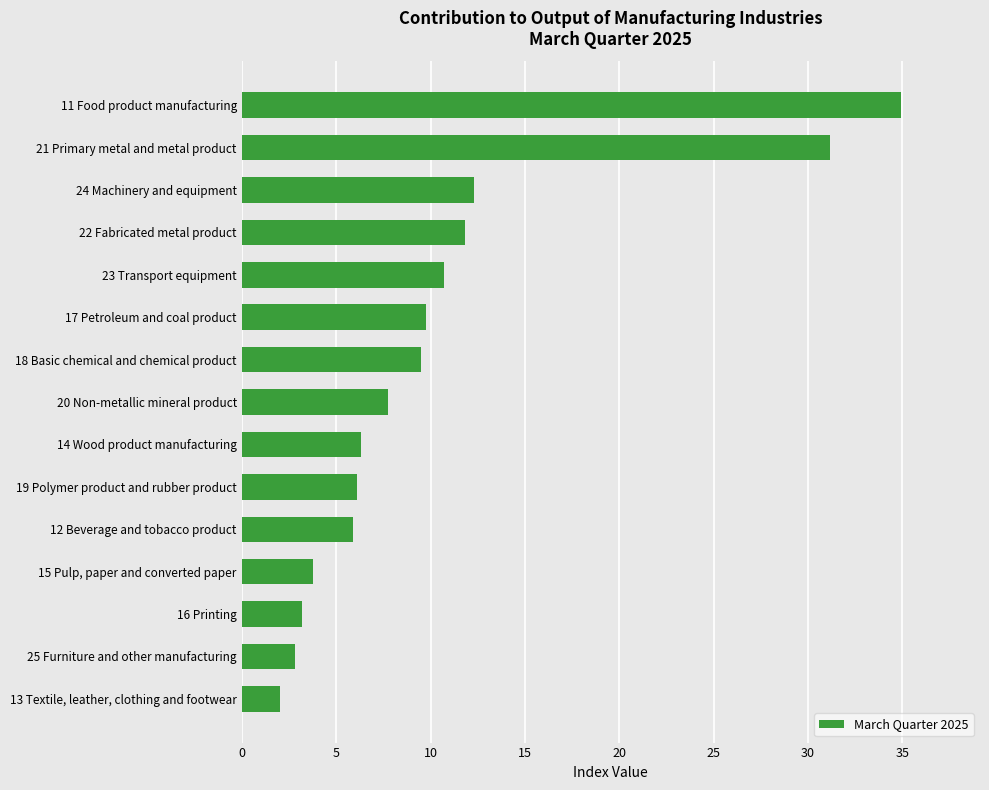

What value does the data have at 25 Furniture and other manufacturing?

2.8